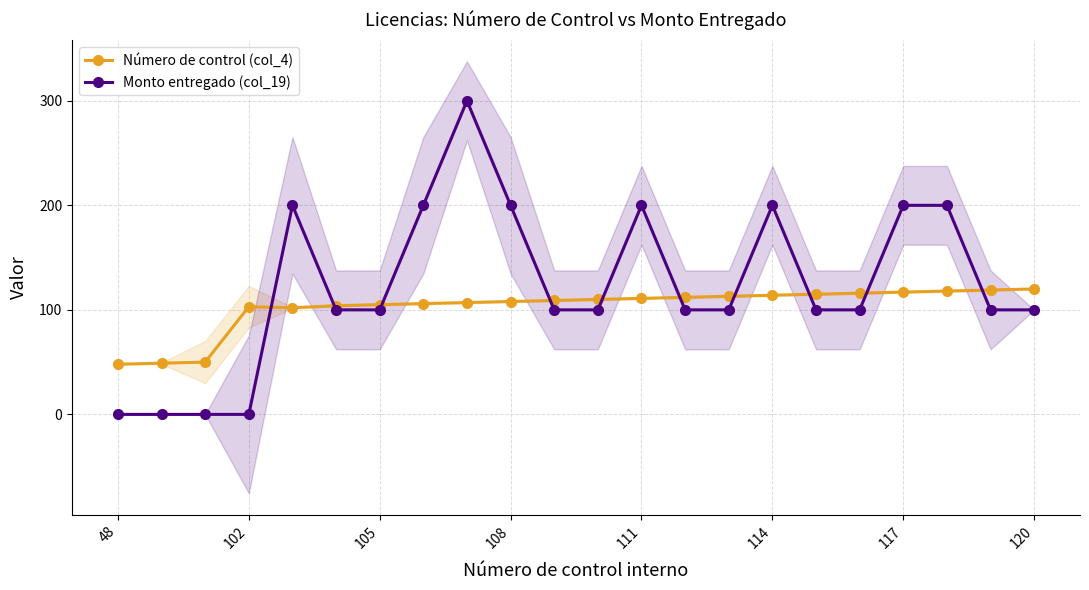

The Monto entregado (col_19) series shows 0 at 102. True or false?

True